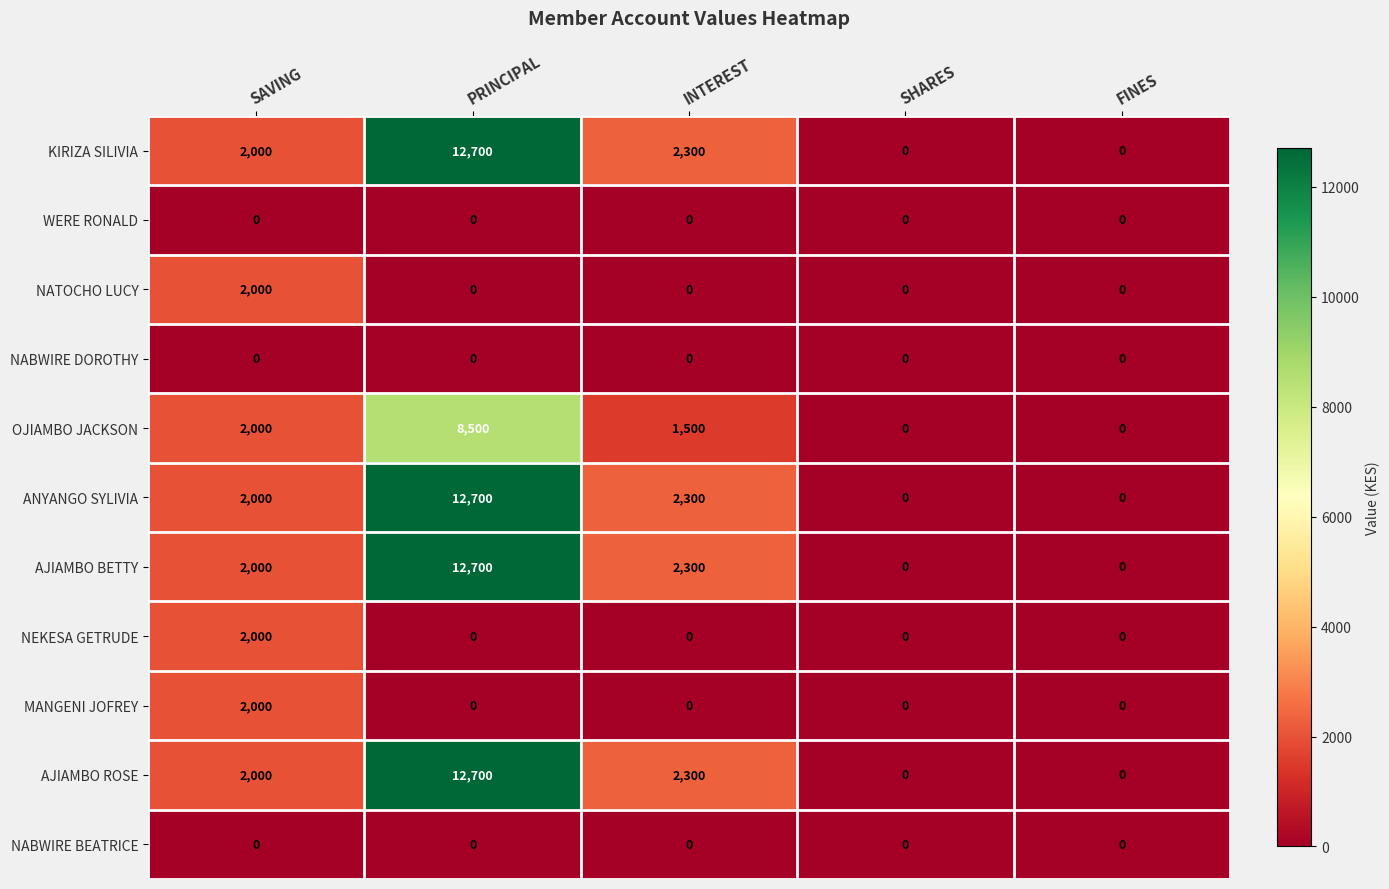

The OJIAMBO JACKSON series shows 0 at SHARES. True or false?

True